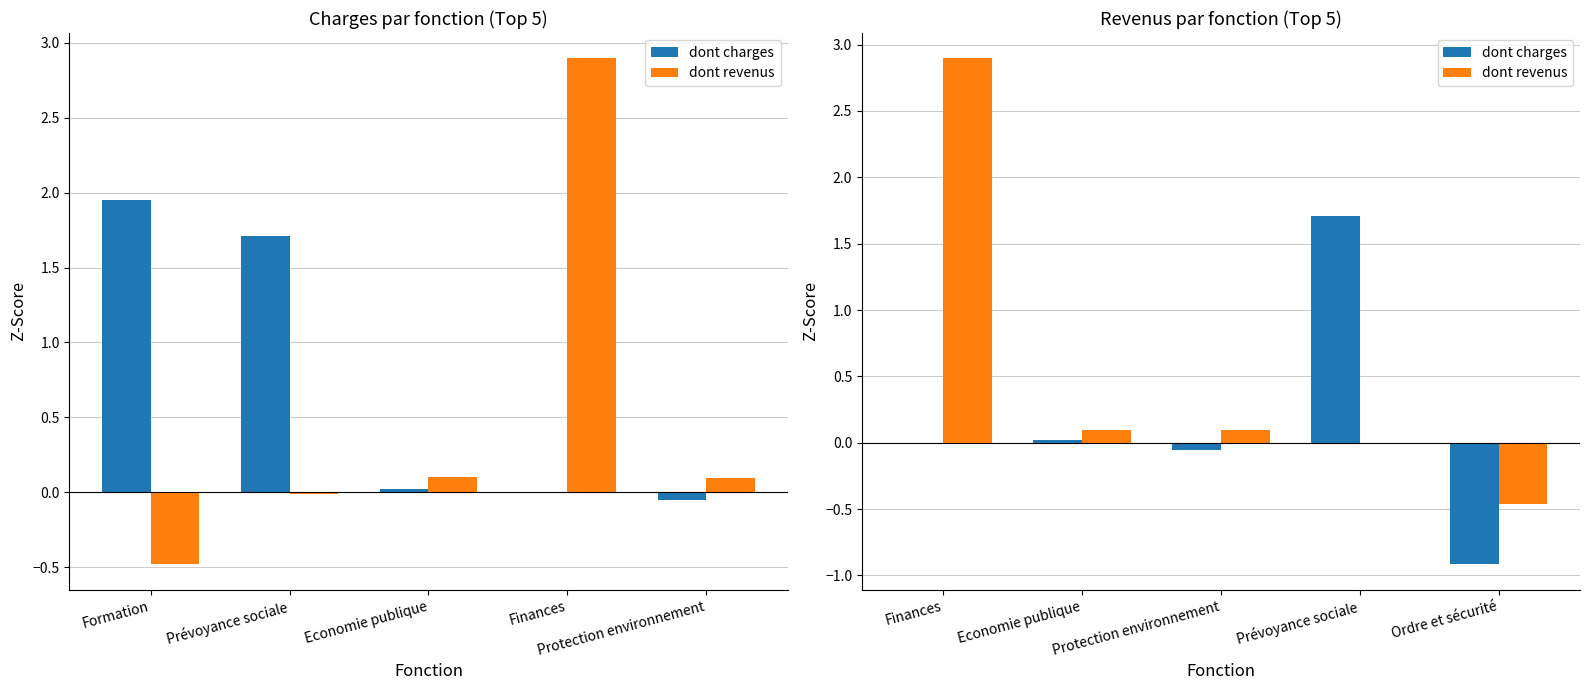

List the series in order of their peak value, lowest first.

dont charges, dont revenus